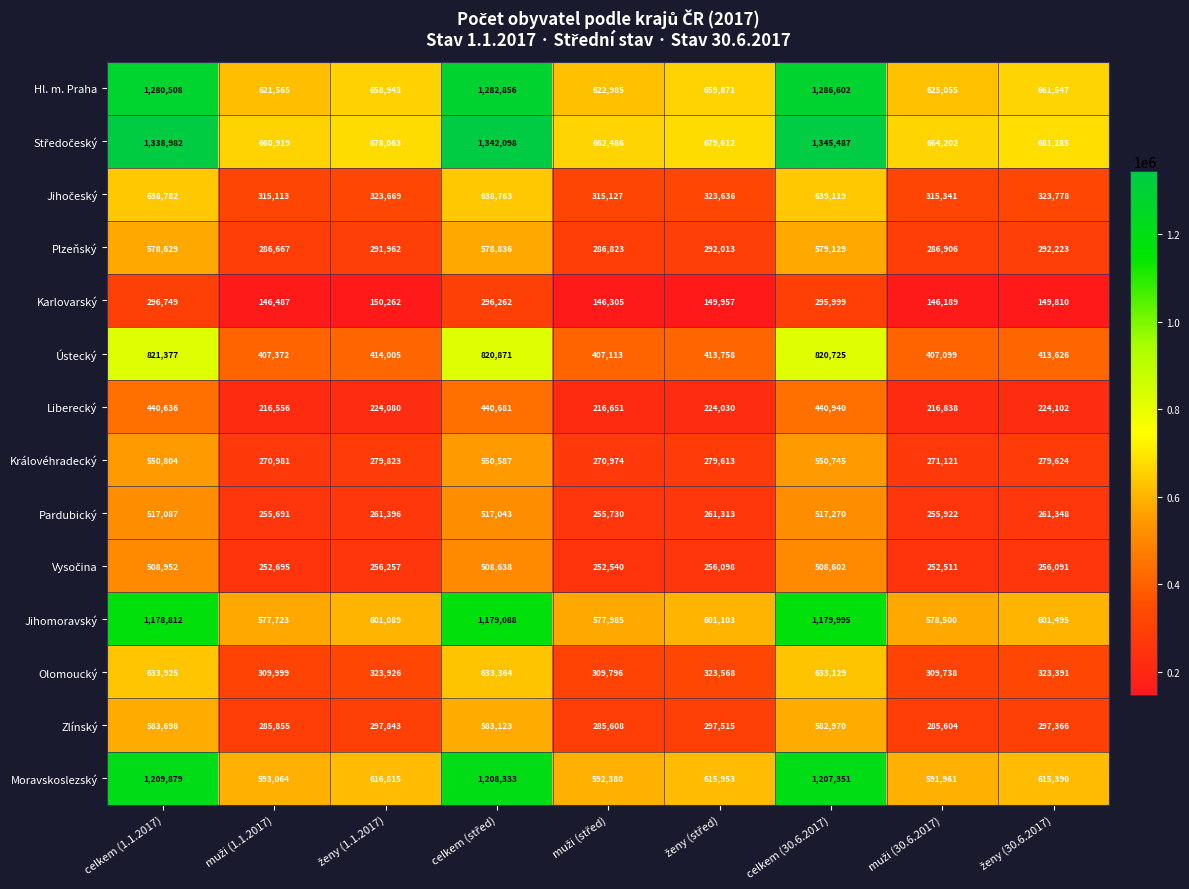

What is the difference between the maximum and minimum values in the Pardubický series?

261579